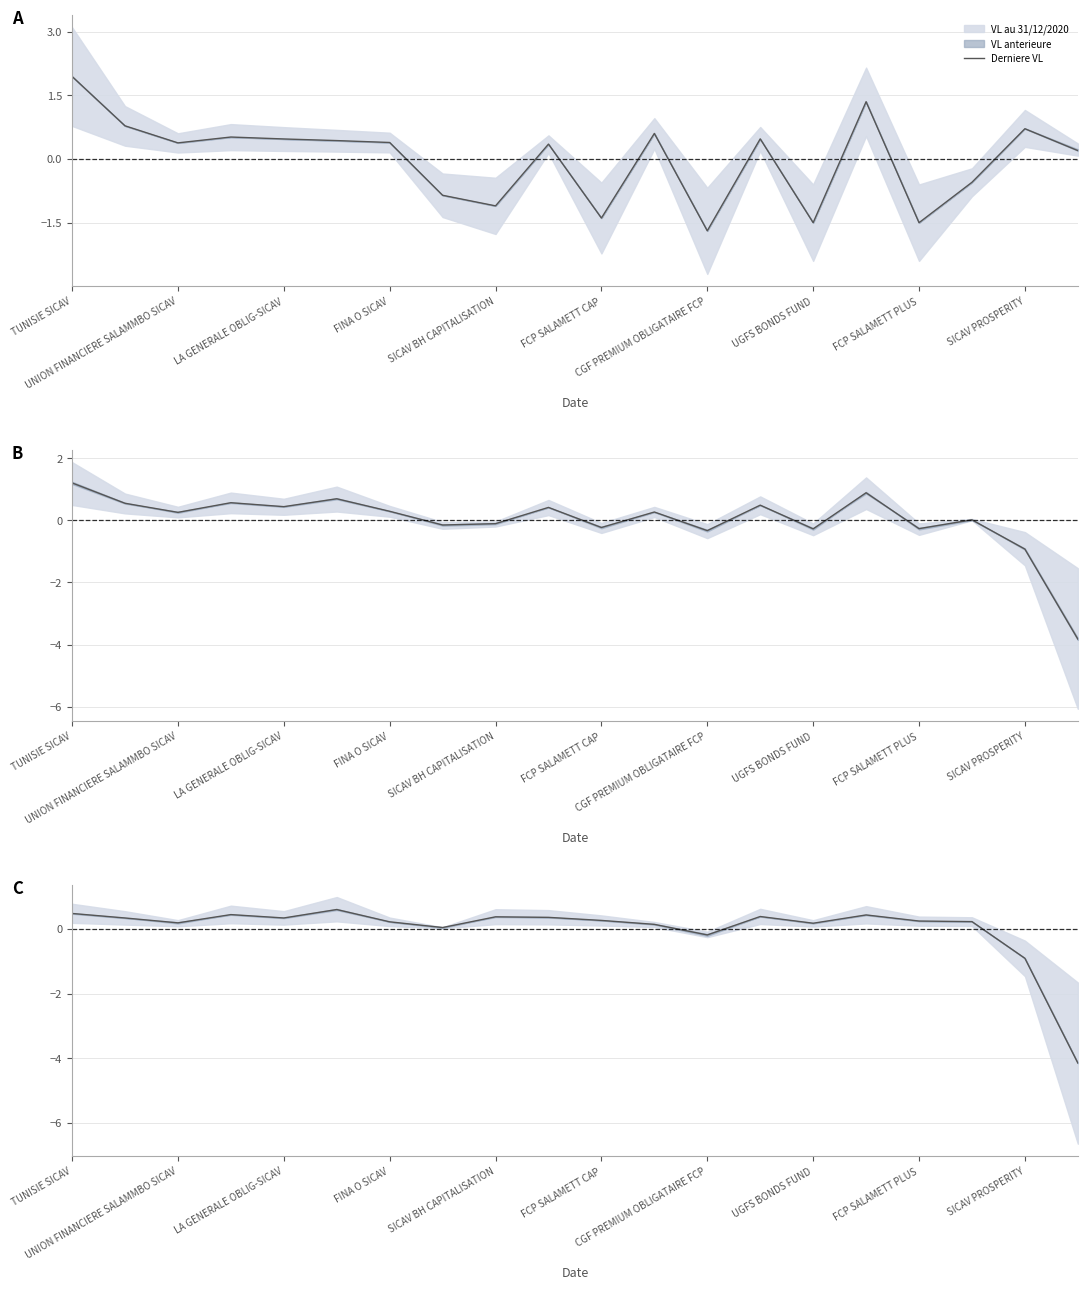

Does the chart have visible grid lines?

Yes